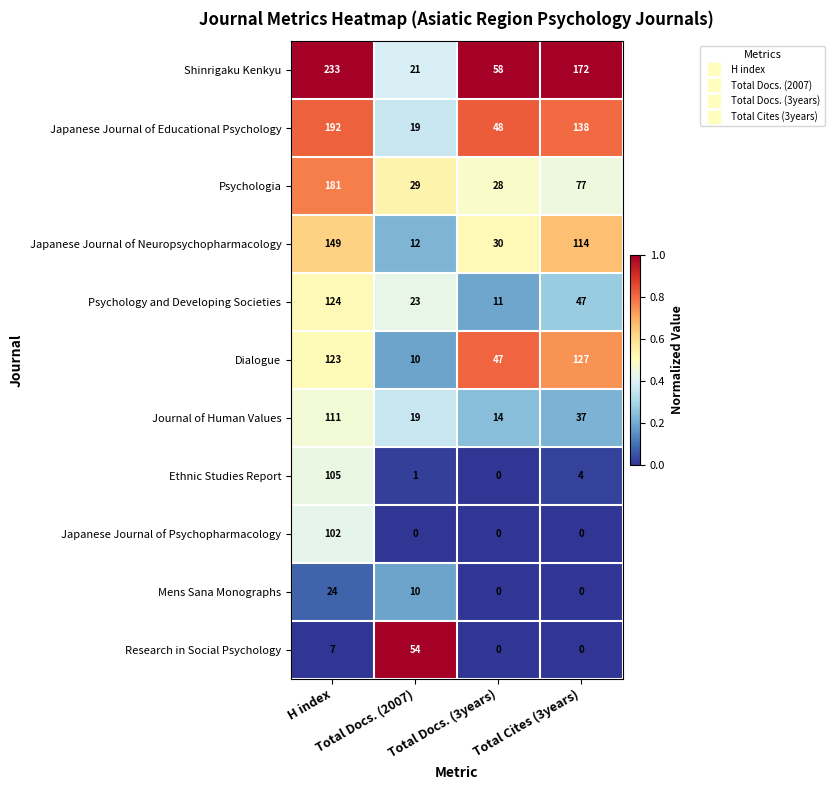

What is the maximum value shown in the chart?

233